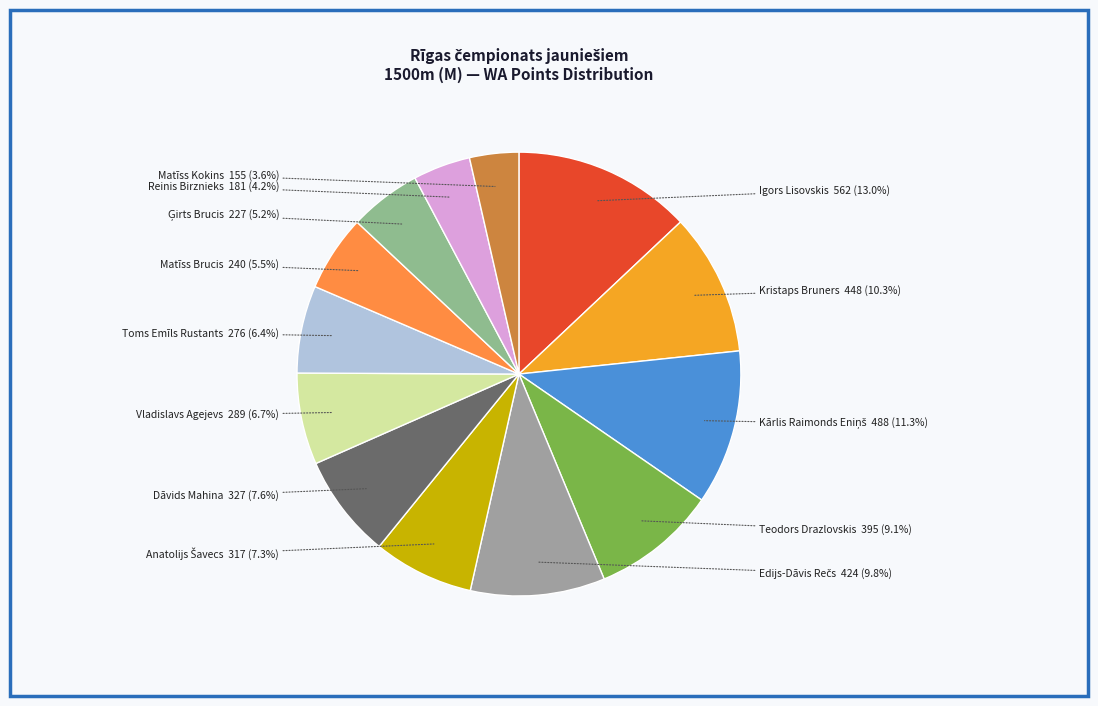

To the nearest percent, what is the difference between the Vladislavs Agejevs and Matīss Kokins slice percentages?

3%